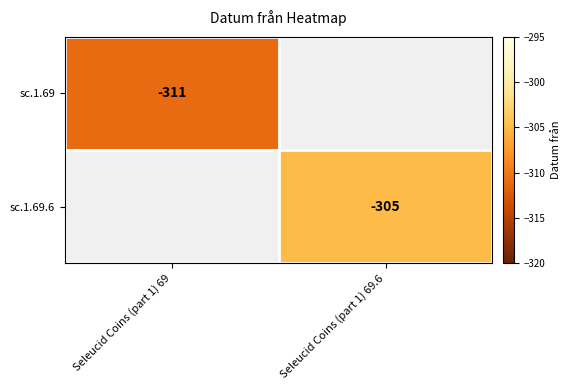

At how many categories does at least one series exceed -308?

1